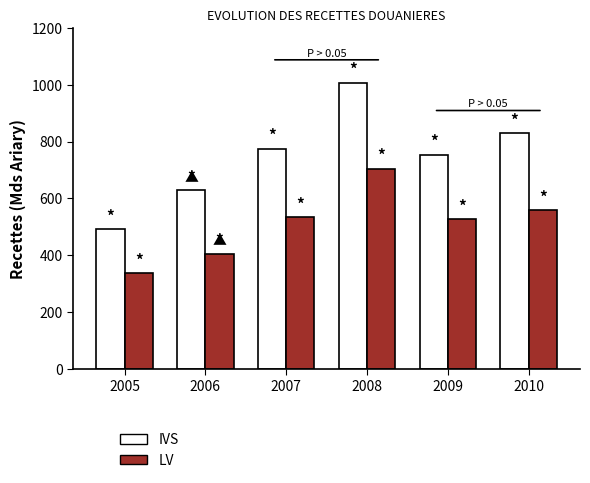

What is the sum of all IVS values?

4485.2